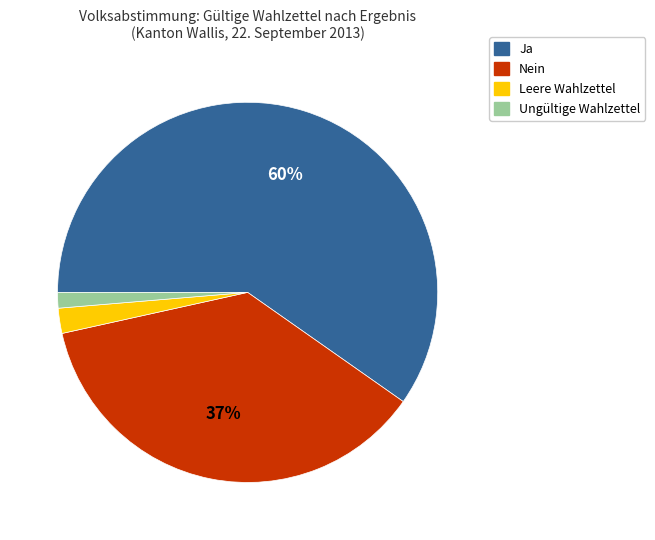

To the nearest percent, what is the combined percentage of Ungültige Wahlzettel and Leere Wahlzettel?

3%